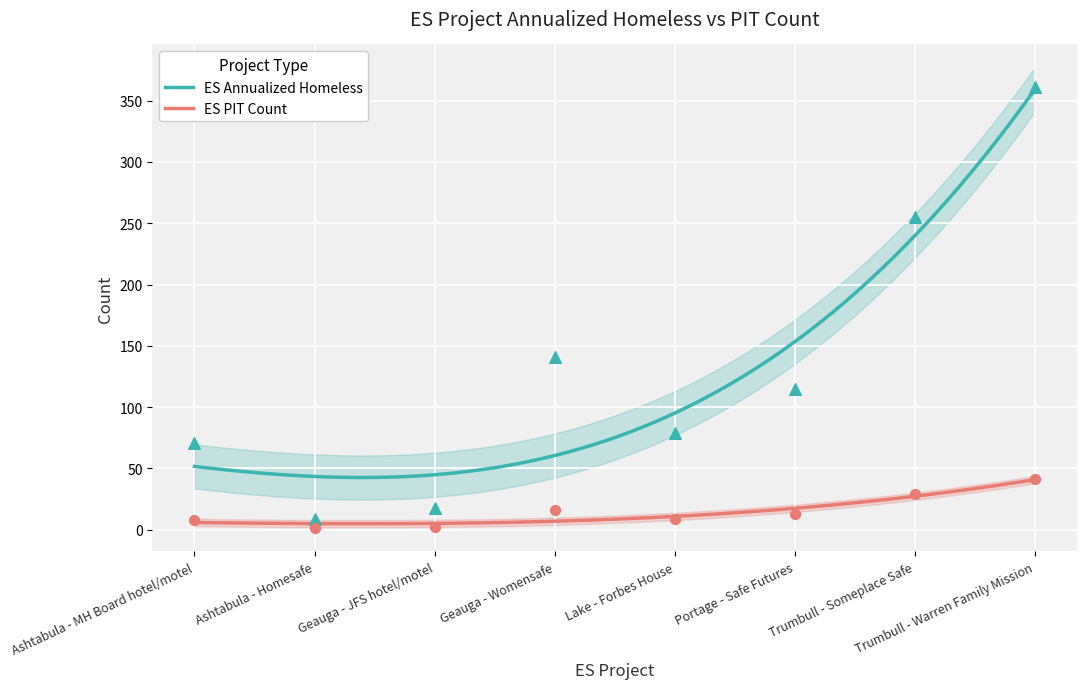

At which category is the sum across all series the highest?

Trumbull - Warren Family Mission